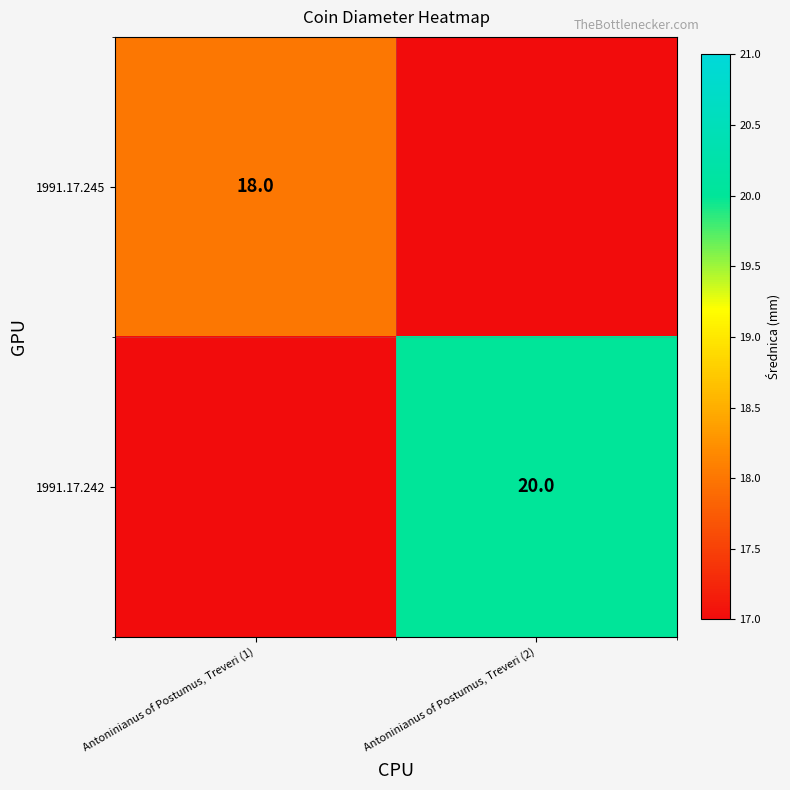

True or false: 1991.17.242 has a value of 5 at Antoninianus of Postumus, Treveri (2).

False